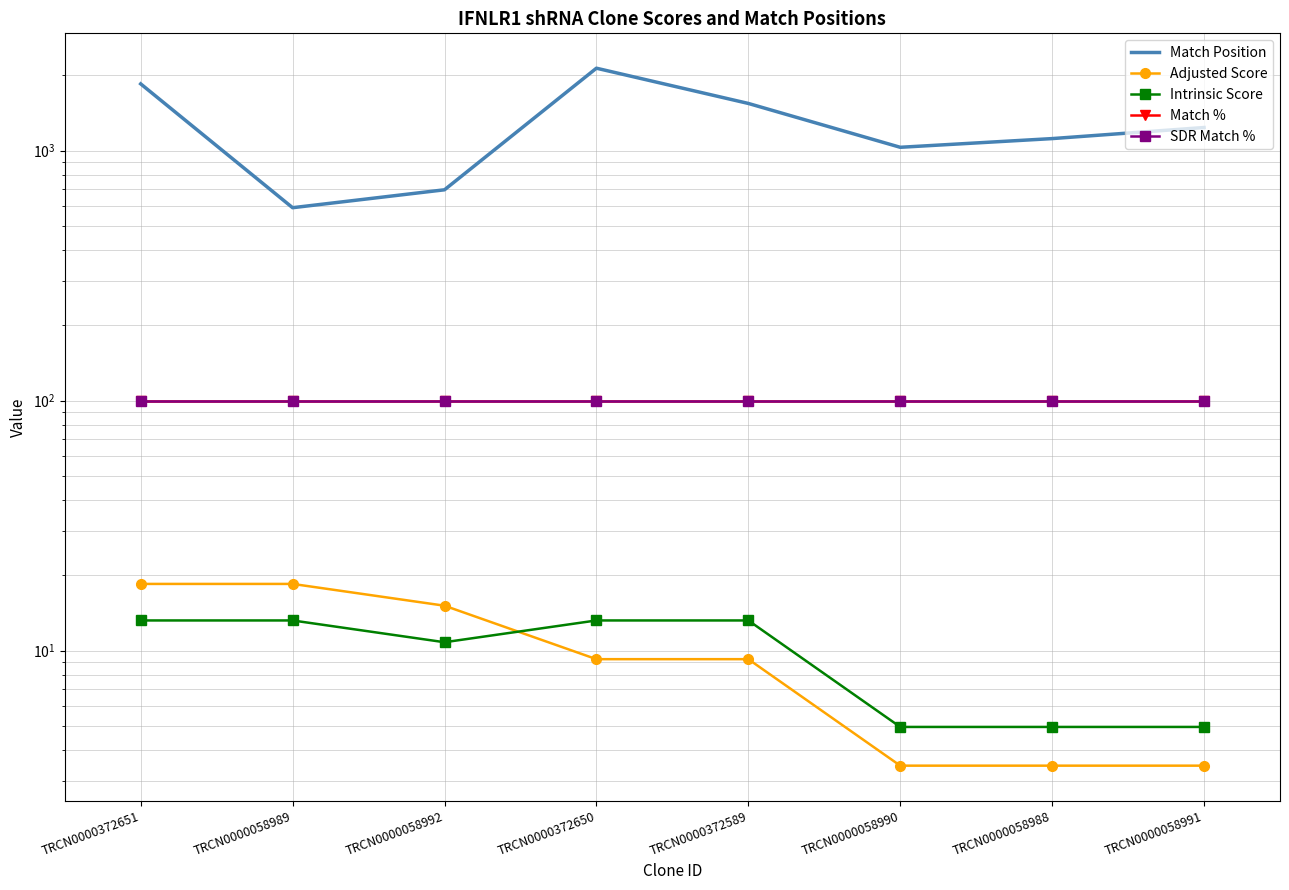

Between TRCN0000058990 and TRCN0000058988, which series saw the biggest shift?

Match Position